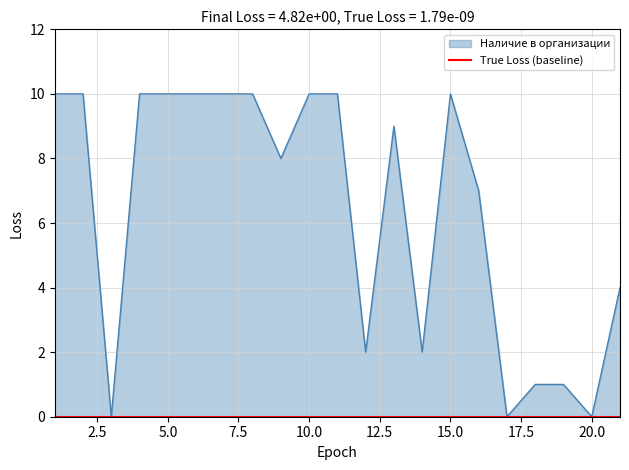

Reading right to left, transcribe all the data shown in this chart.

21=4	20=0	19=1	18=1	17=0	16=7	15=10	14=2	13=9	12=2	11=10	10=10	9=8	8=10	7=10	6=10	5=10	4=10	3=0	2=10	1=10